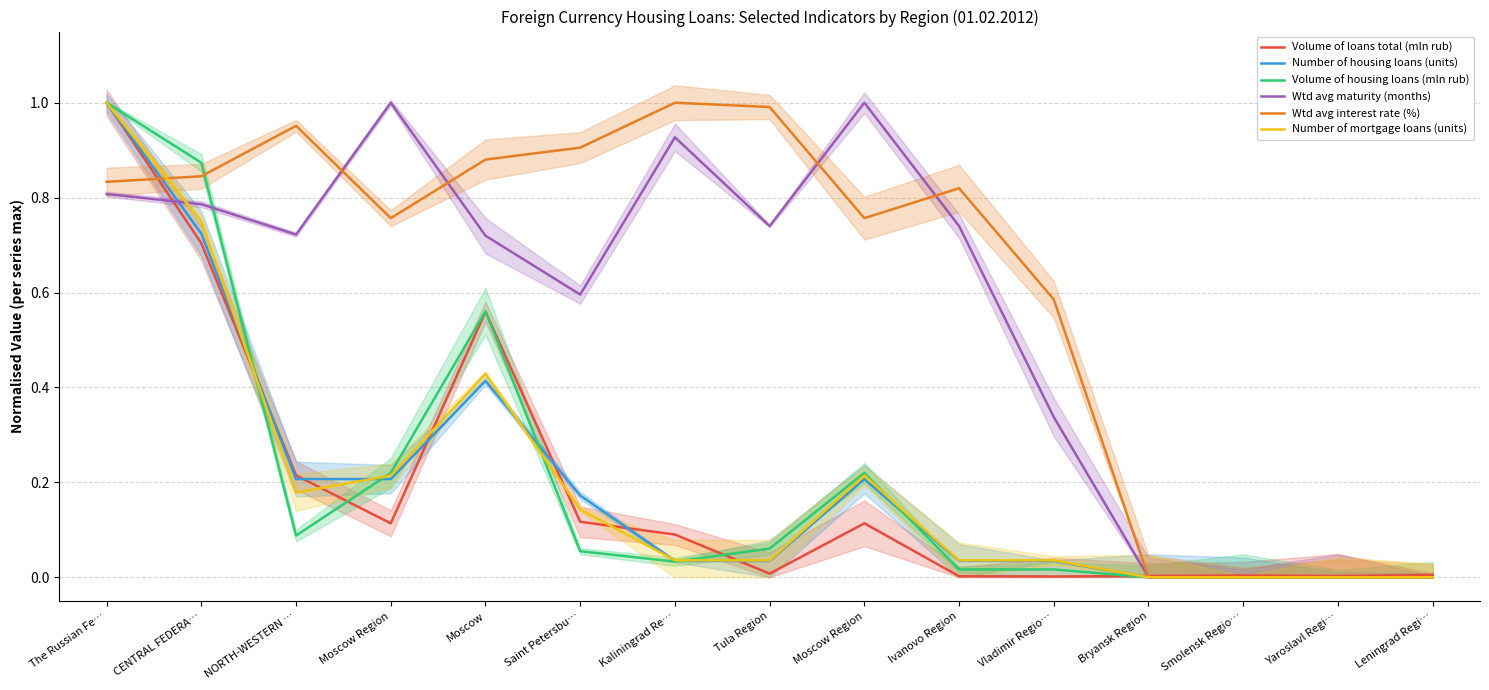

What are all the series names shown in the legend?

Volume of loans total (mln rub), Number of housing loans (units), Volume of housing loans (mln rub), Wtd avg maturity (months), Wtd avg interest rate (%), Number of mortgage loans (units)